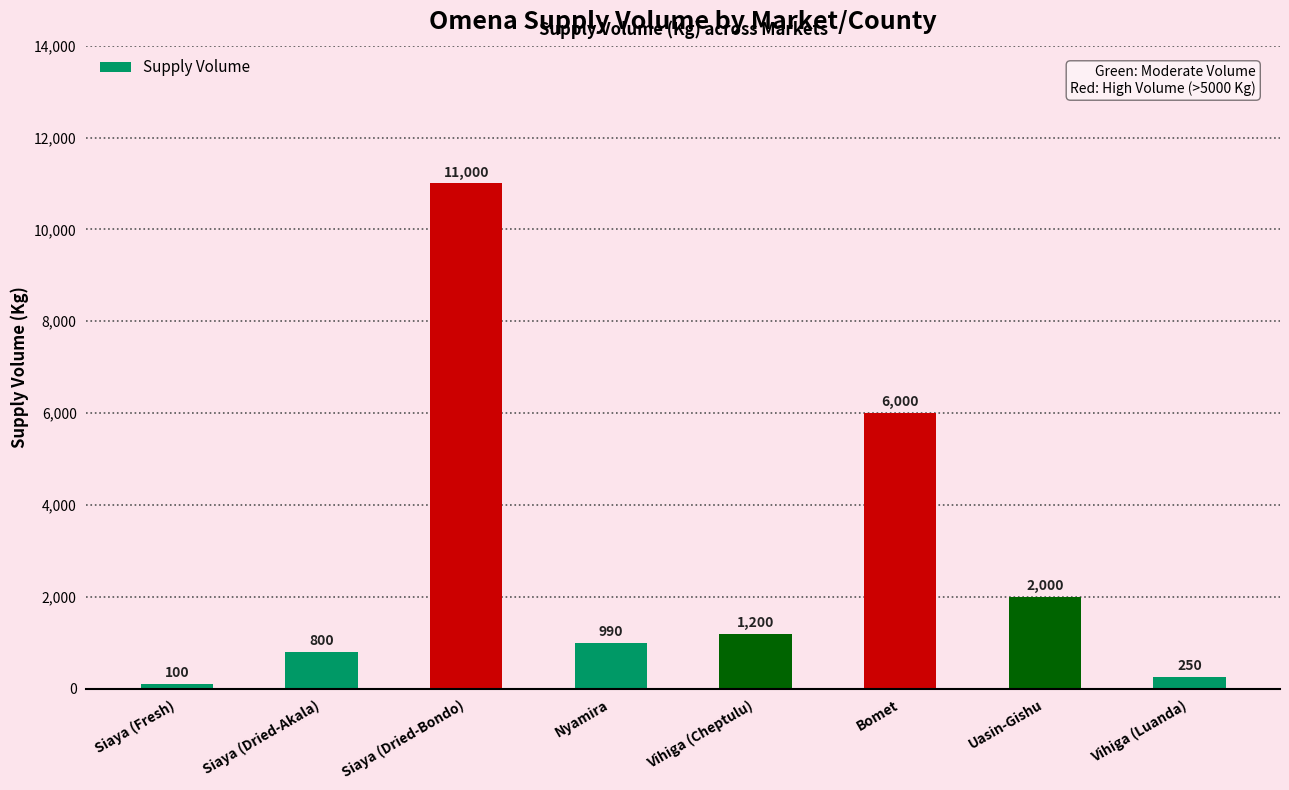

What is the ratio of the value at Bomet to the value at Vihiga (Luanda)?

24.0